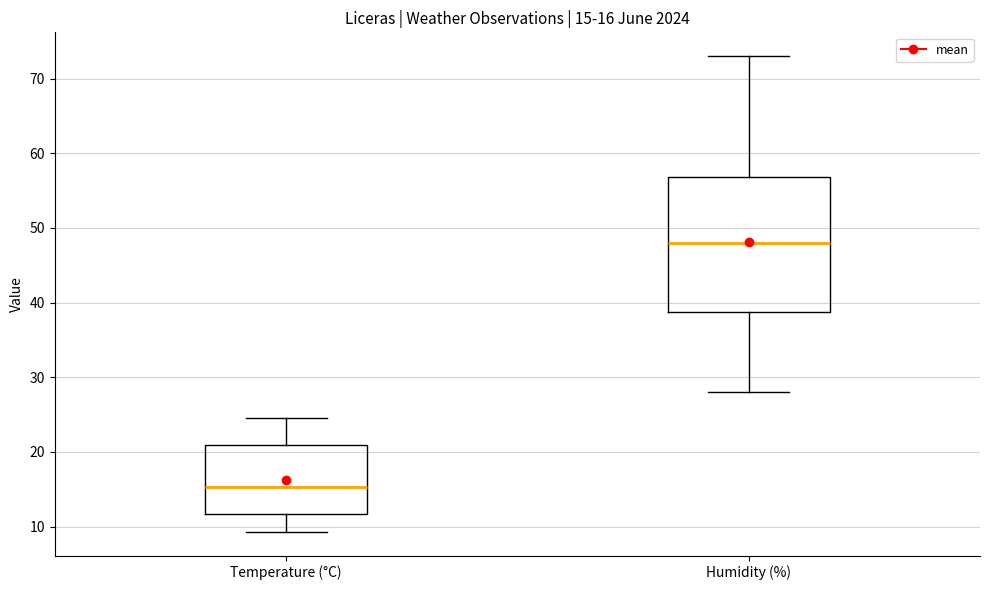

Which box's median line is the highest?

Humidity (%)